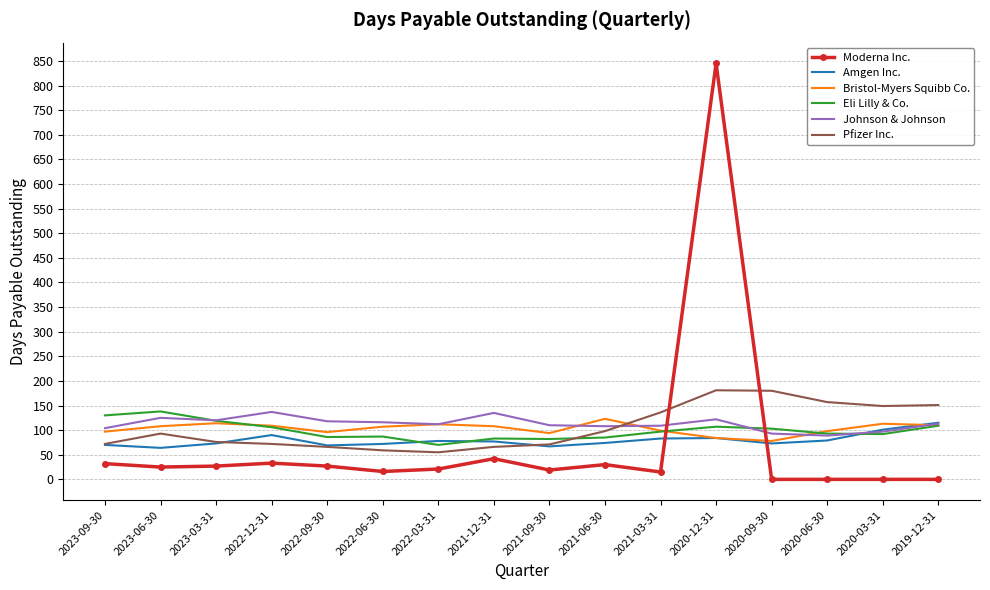

What is the spread (max minus min) of values at 2021-06-30?

93